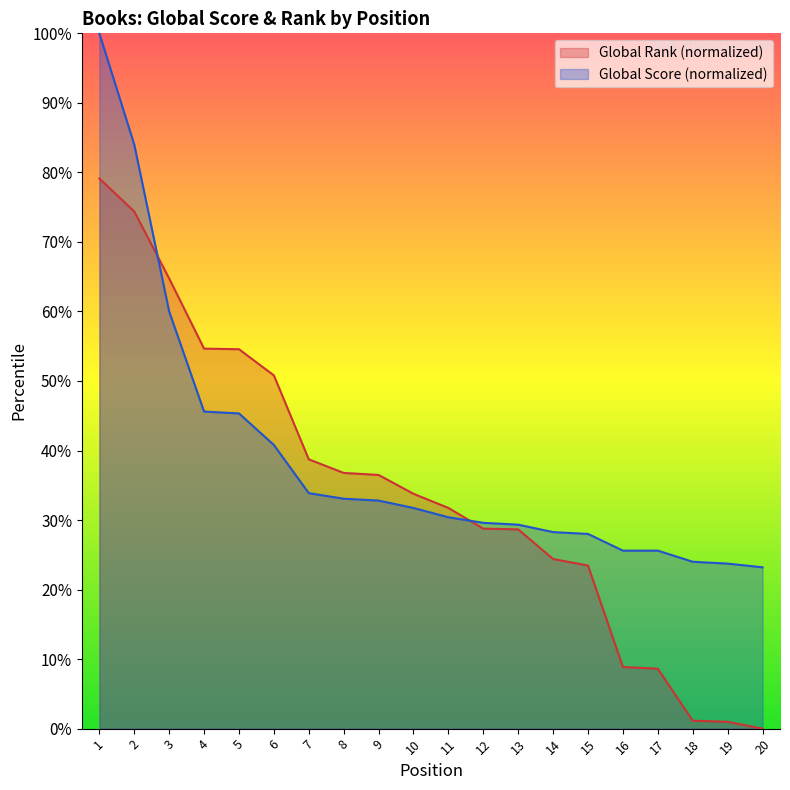

At which category is the sum across all series the highest?

1